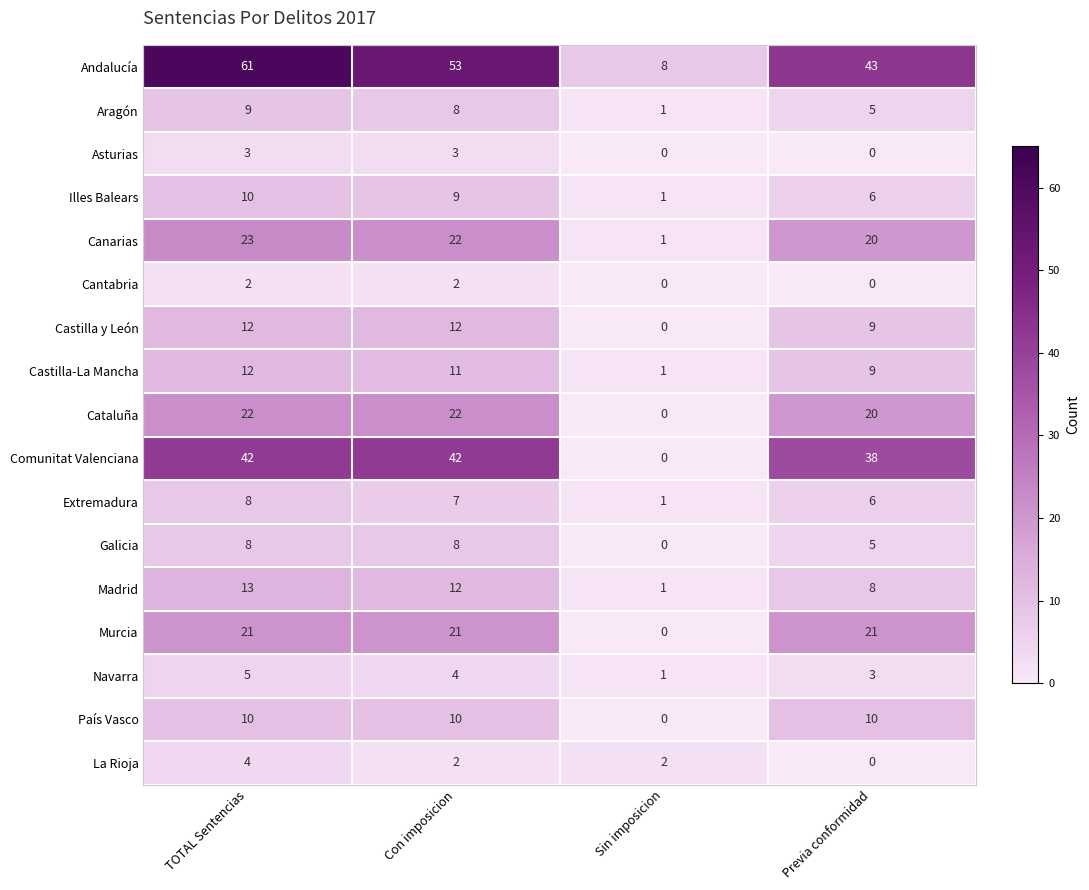

What is the difference between the second highest and second lowest values in the Castilla y León series?

3